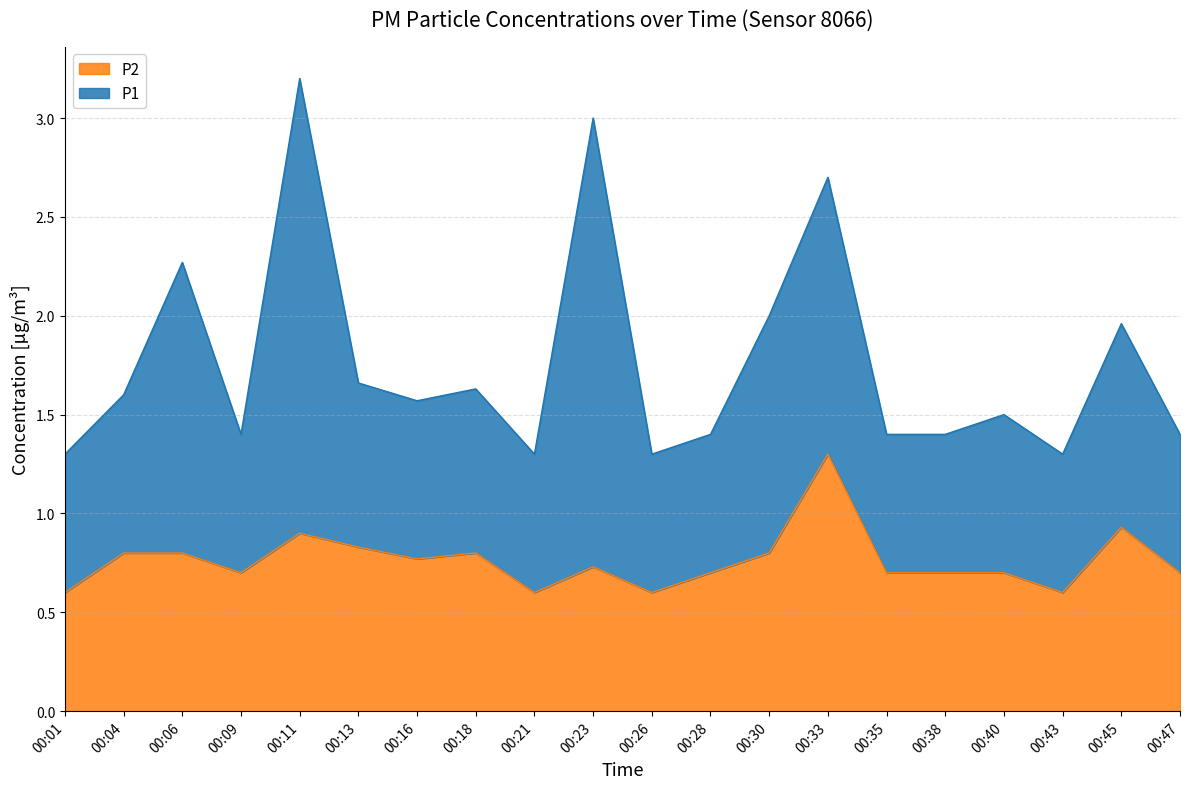

What is the difference between the second highest and minimum values?

0.3